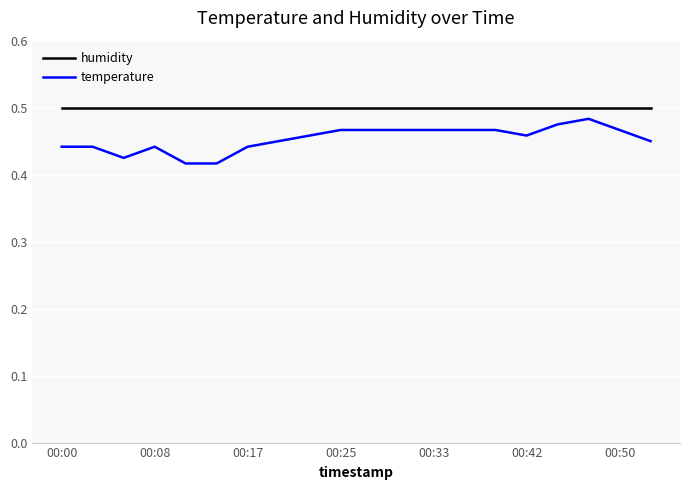

How many lines are shown in the chart?

2